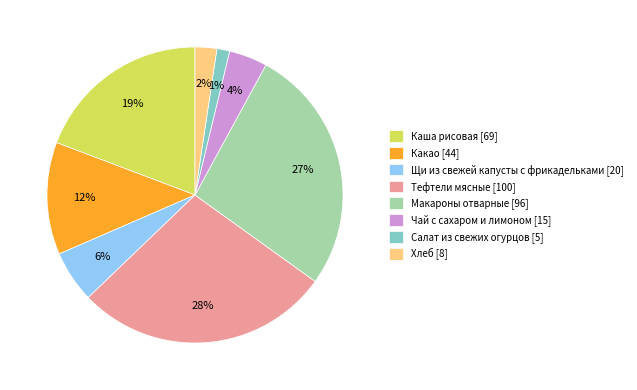

Approximately how many times larger is the value at Щи из свежей капусты с фрикадельками compared to Каша рисовая?

0.3